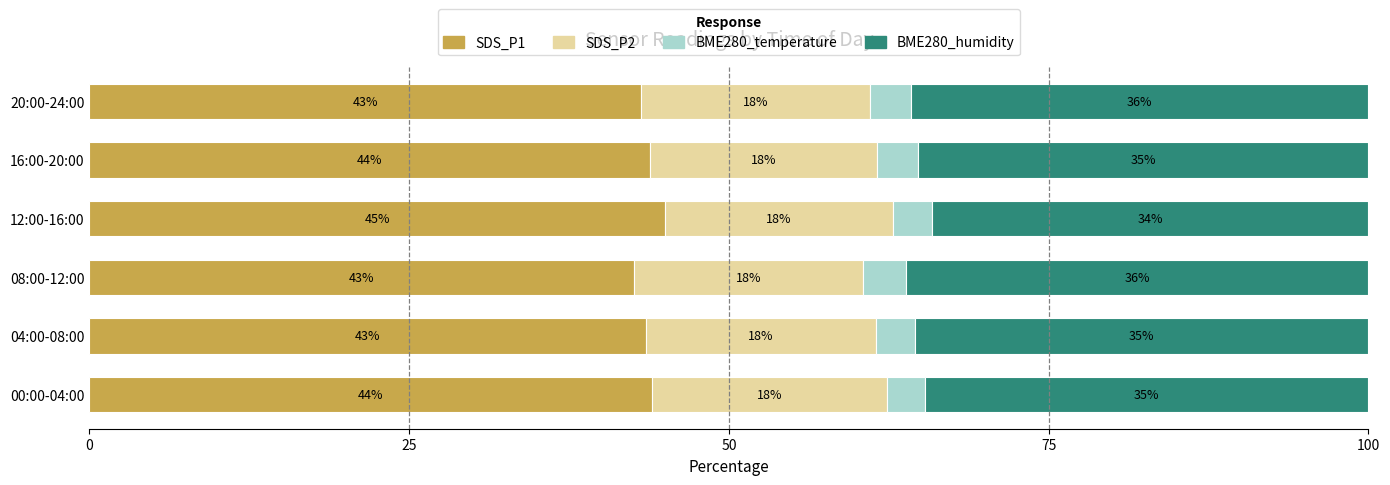

What is the total value across all series at 16:00-20:00?

100.0